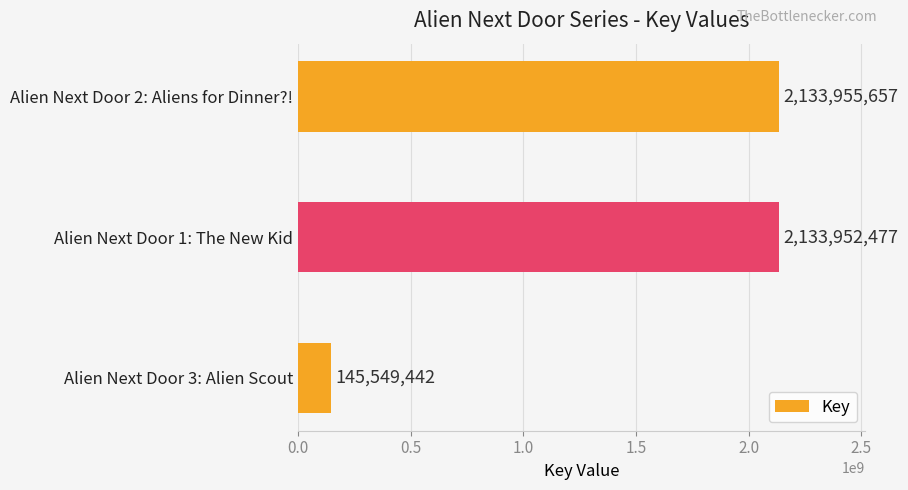

What is the approximate value at Alien Next Door 2: Aliens for Dinner?!, to the nearest 10?

2133955660